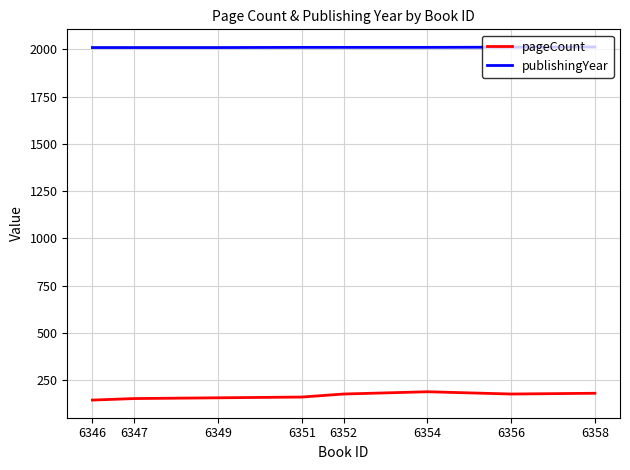

True or false: pageCount and publishingYear intersect in this chart.

False